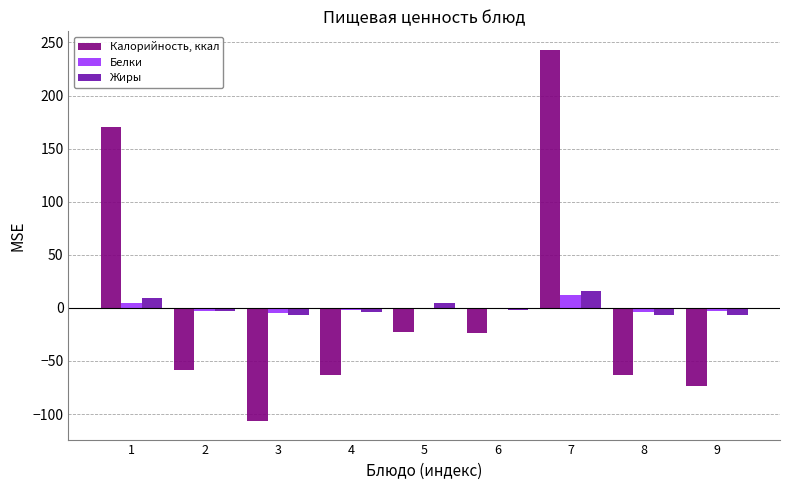

Is it true that Калорийность, ккал equals -73.8 at 9?

True